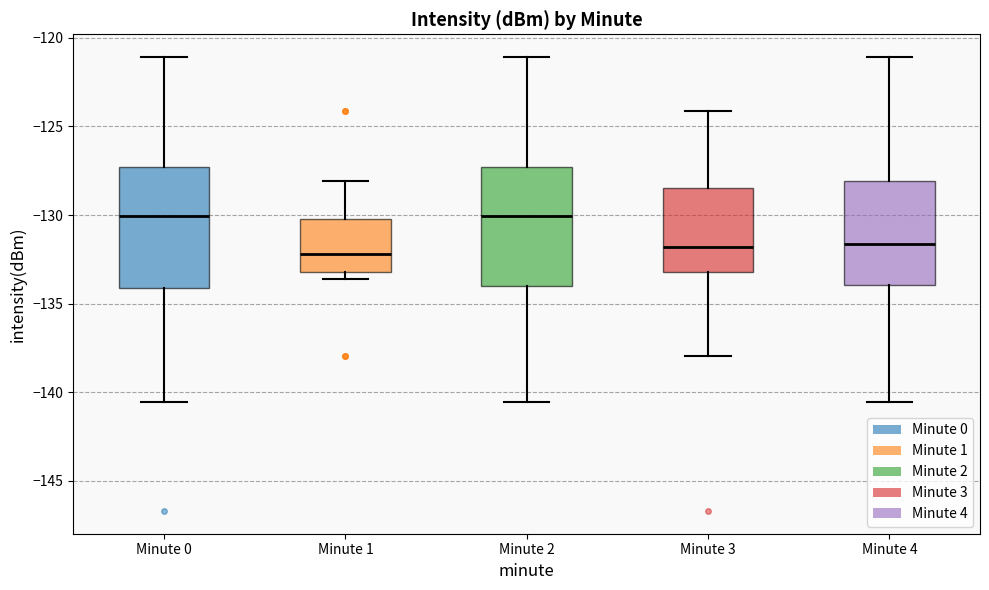

Where is the lower edge of the box for Minute 0 on the y-axis? The values are not printed on the chart, so give them approximately, as read against the axis.

-134.0